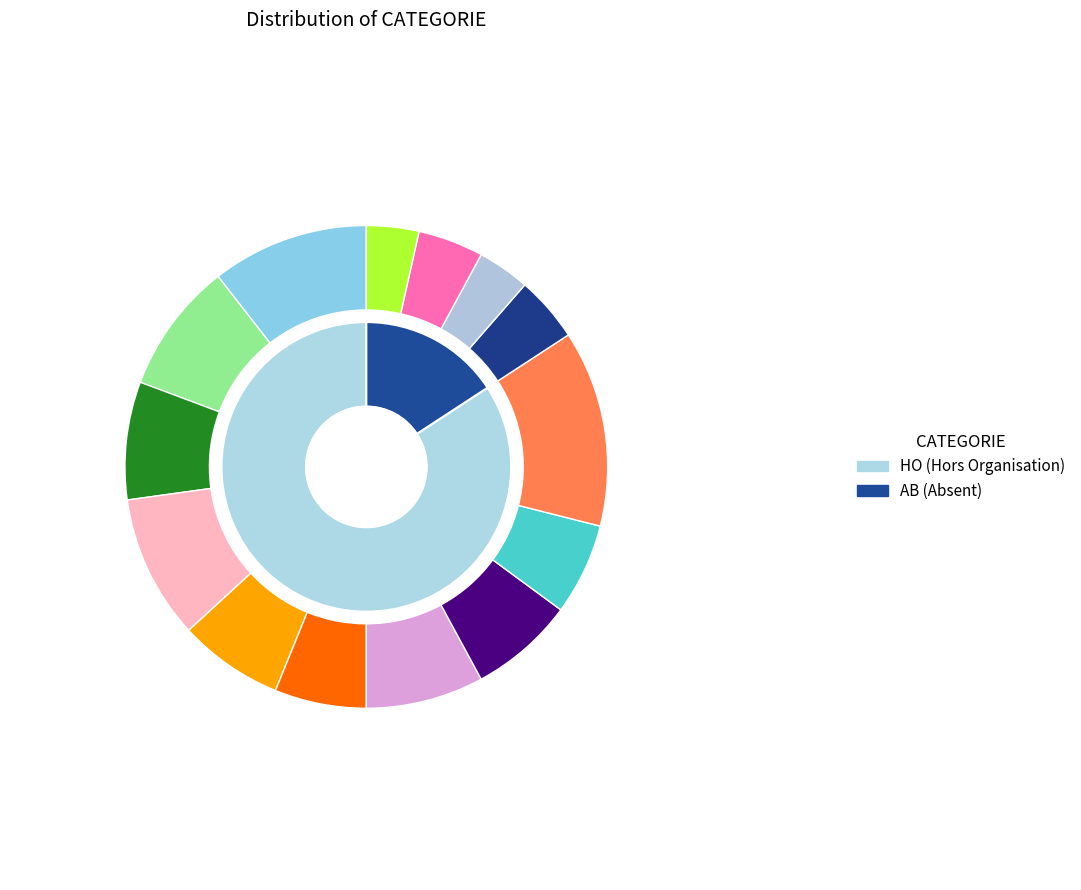

Combined, what portion of the pie is HO and AB?

100.0%